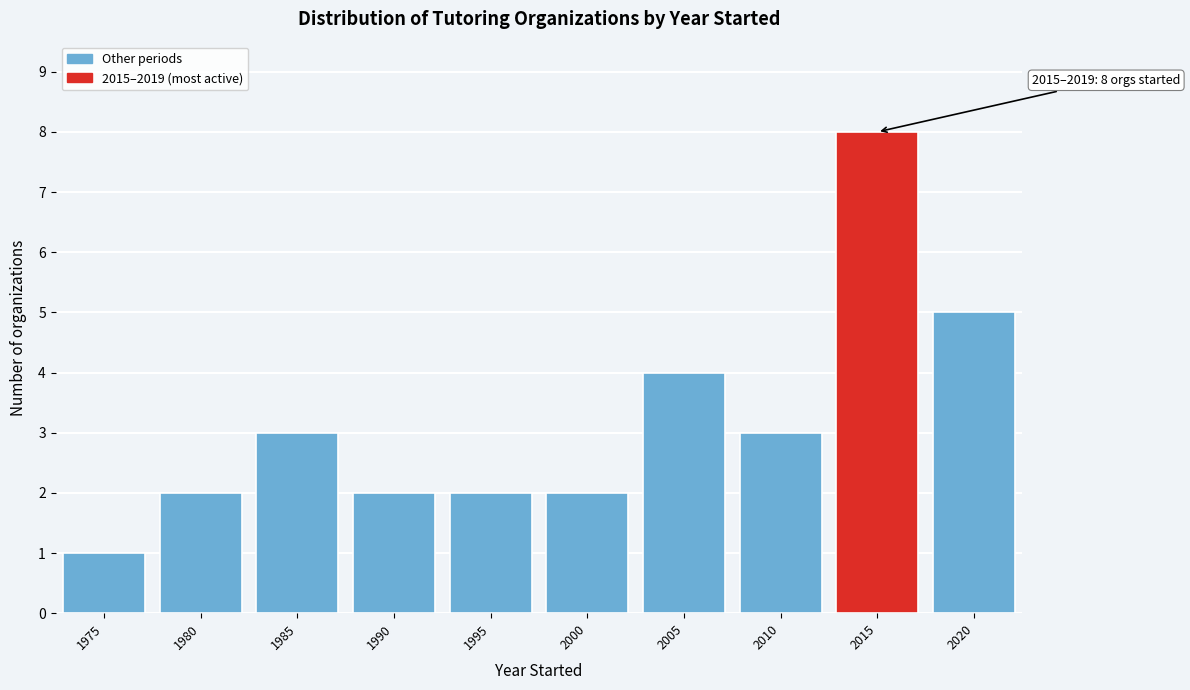

Reading right to left, transcribe all the data shown in this chart.

5	8	3	4	2	2	2	3	2	1